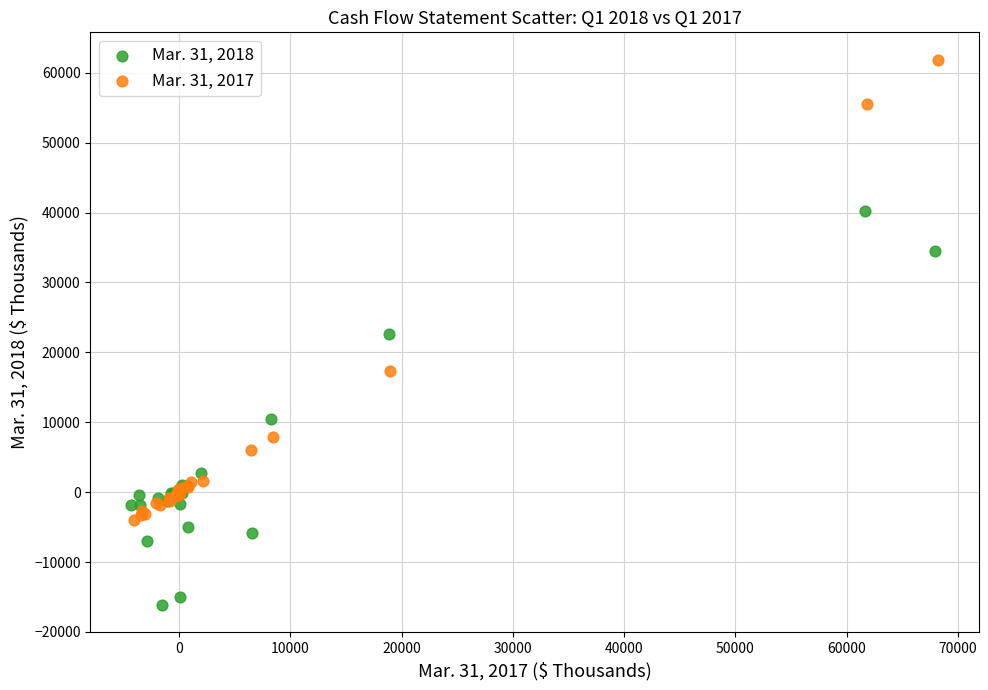

Which series contains the highest Y value?

Mar. 31, 2017